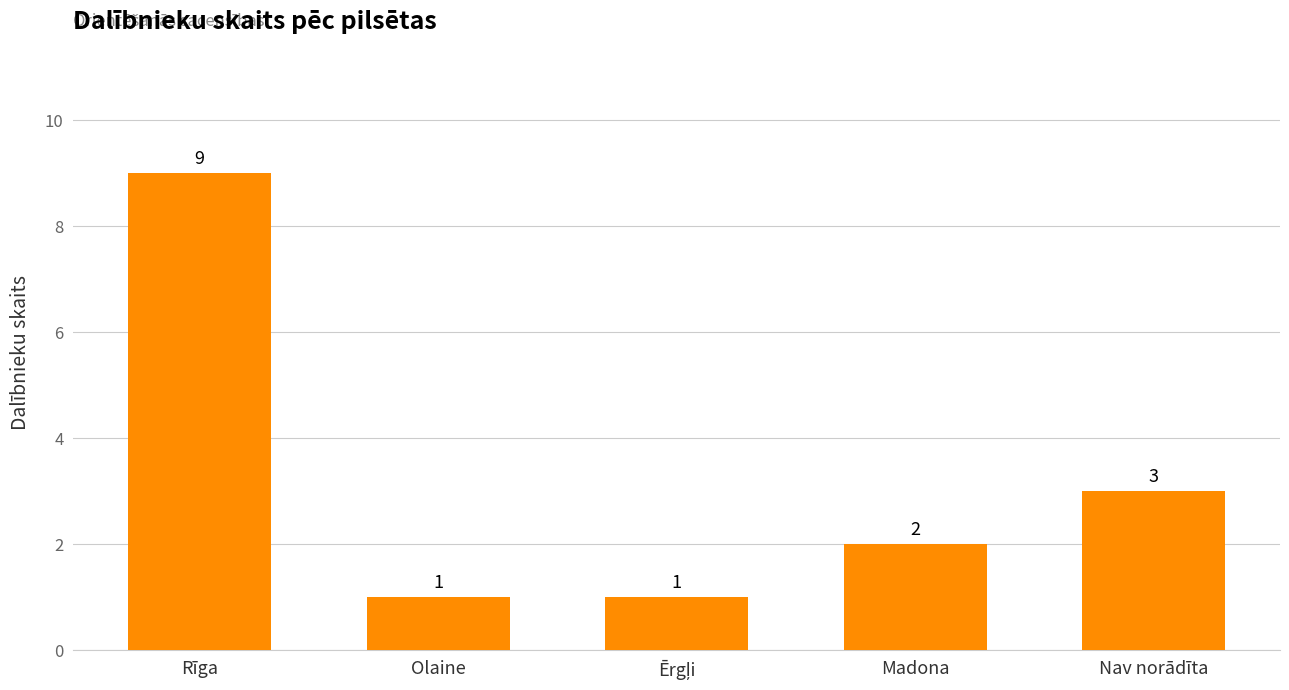

Reading right to left, list all the values displayed in this chart.

3	2	1	1	9